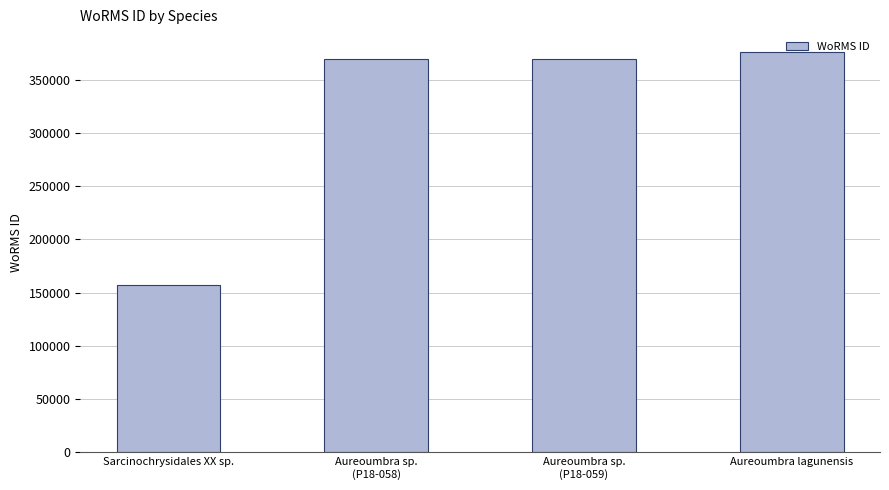

At which category does the chart reach its peak across all series?

Aureoumbra lagunensis